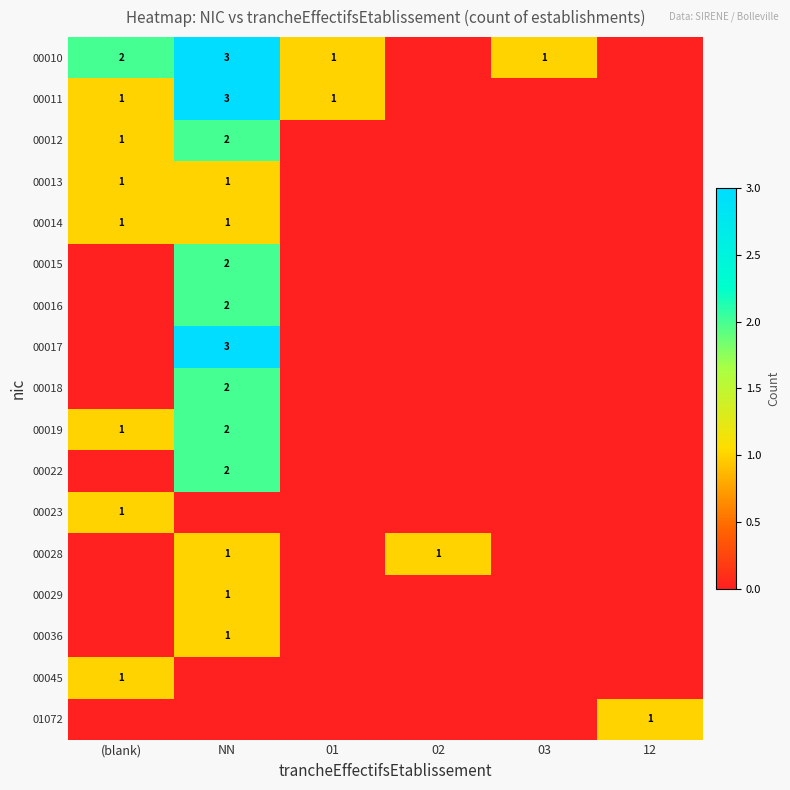

The value of 00023 at (blank) is 1. True or false?

False